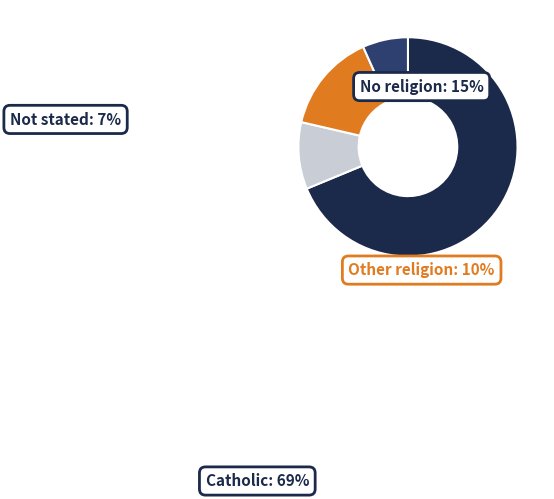

What percentage is NOT represented by Not stated?

93.3%